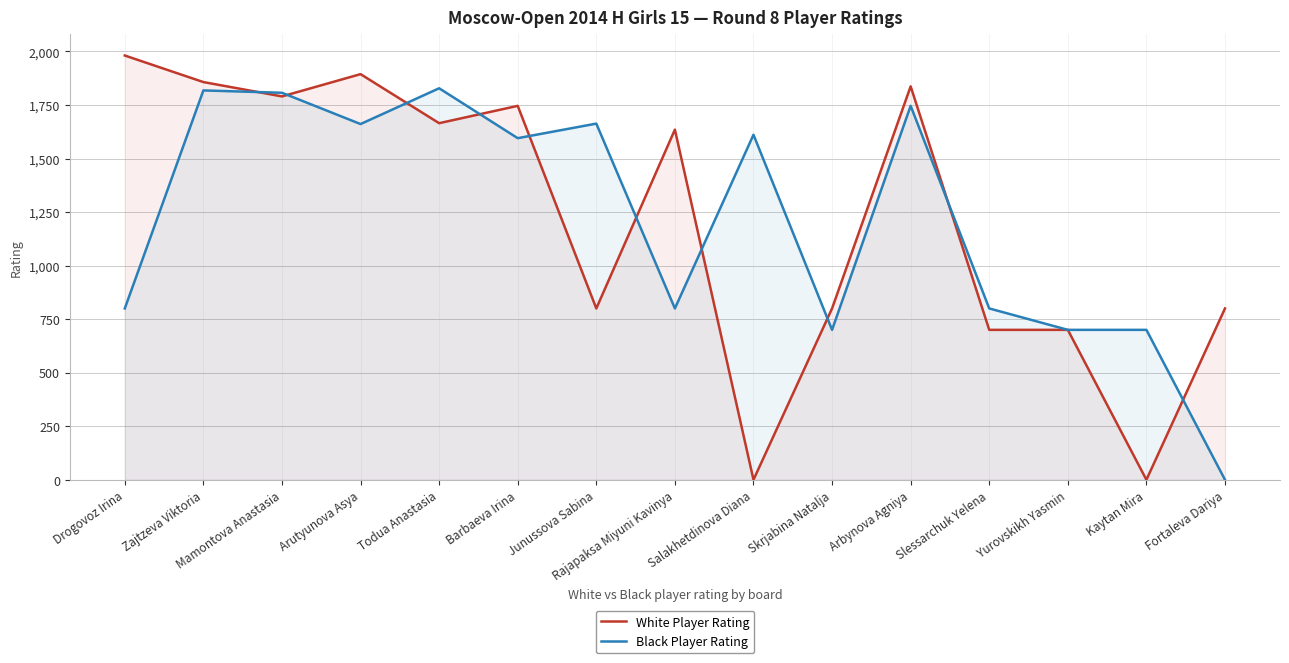

Rank the series by their average value, from highest to lowest.

Black Player Rating, White Player Rating